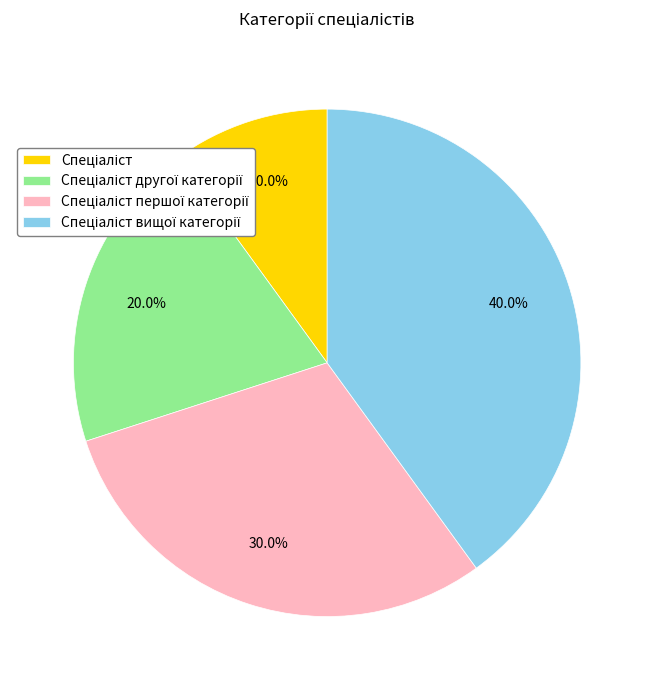

Is there a majority slice in this chart?

No